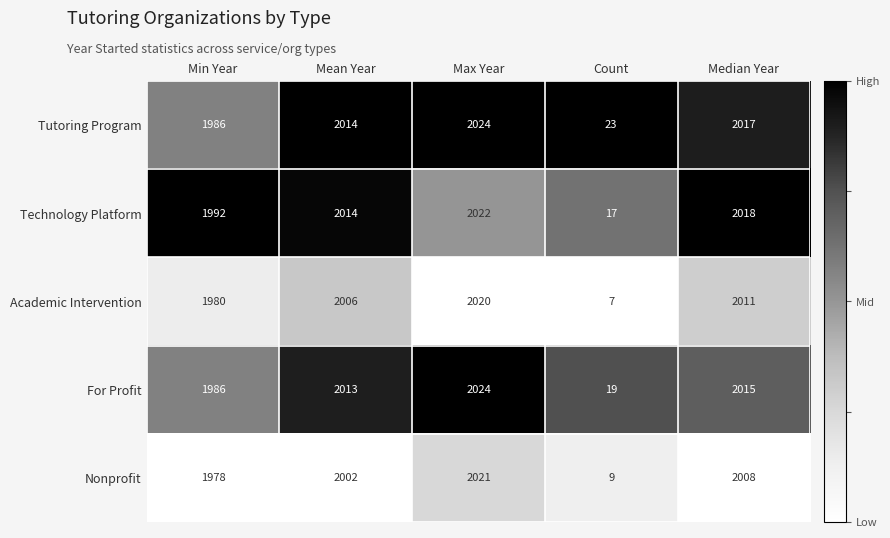

What is the difference between the maximum and minimum values in the Technology Platform series?

2005